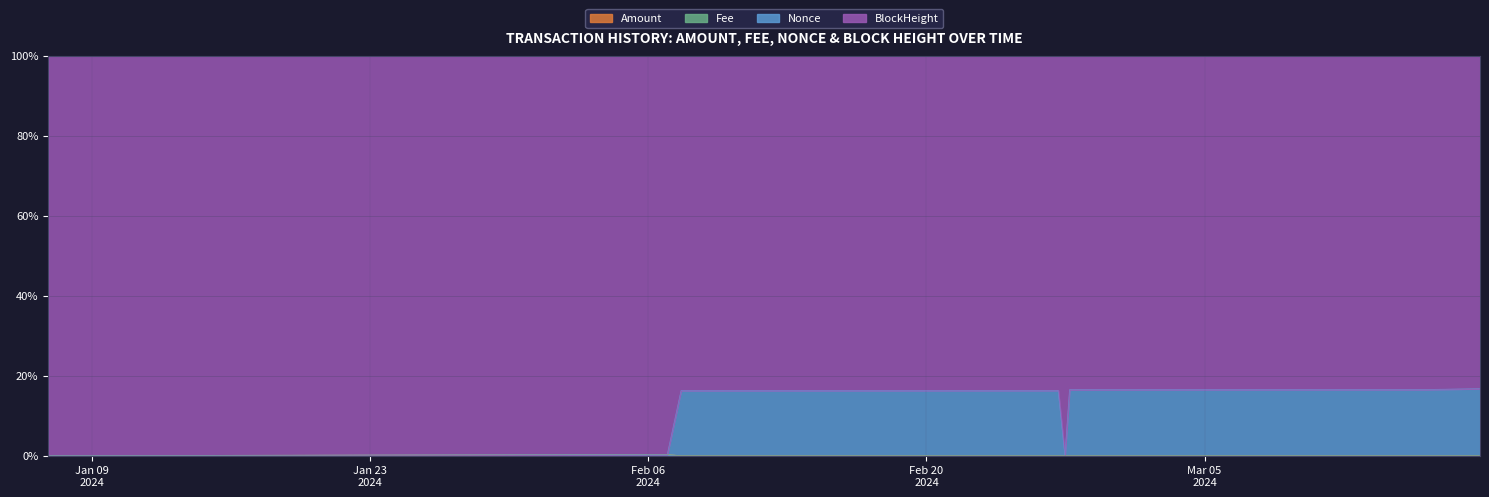

Is it true that Nonce equals 0.3 at 2024-02-06 22:39?

True